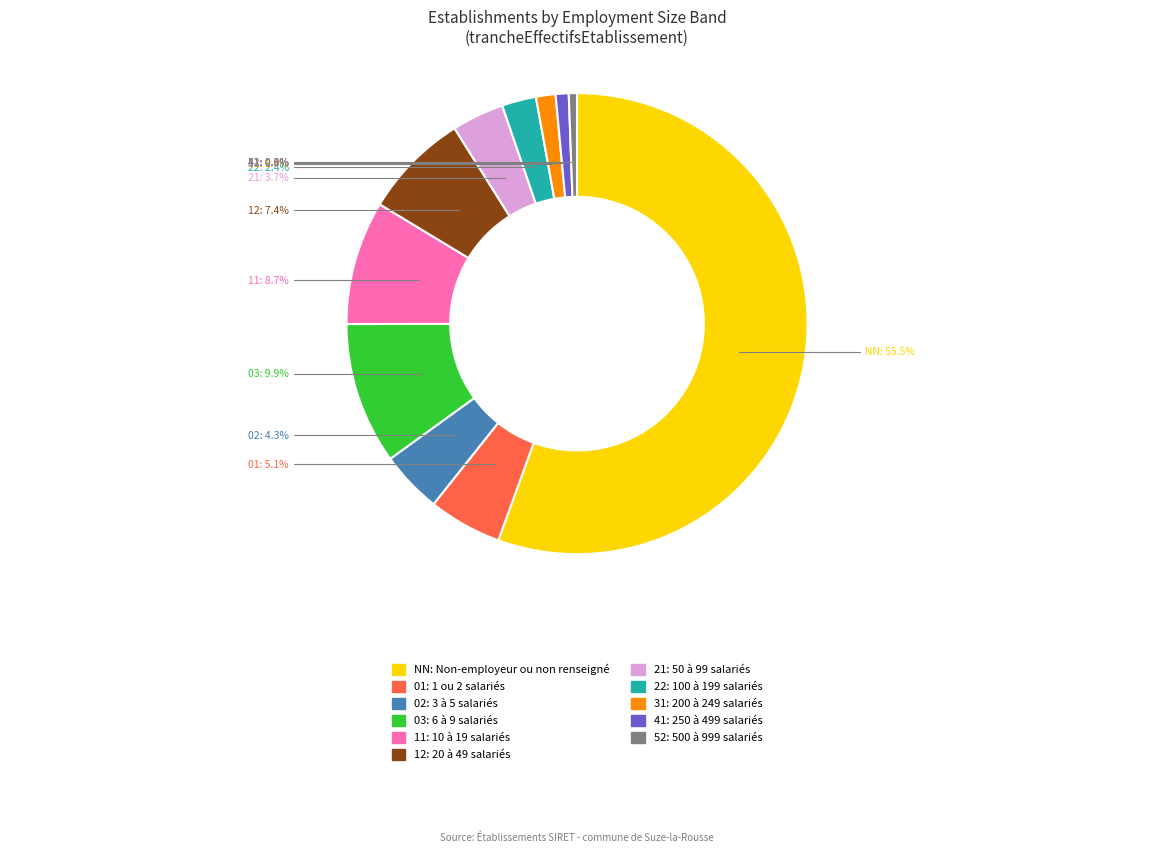

What is the largest slice in the pie chart?

NN